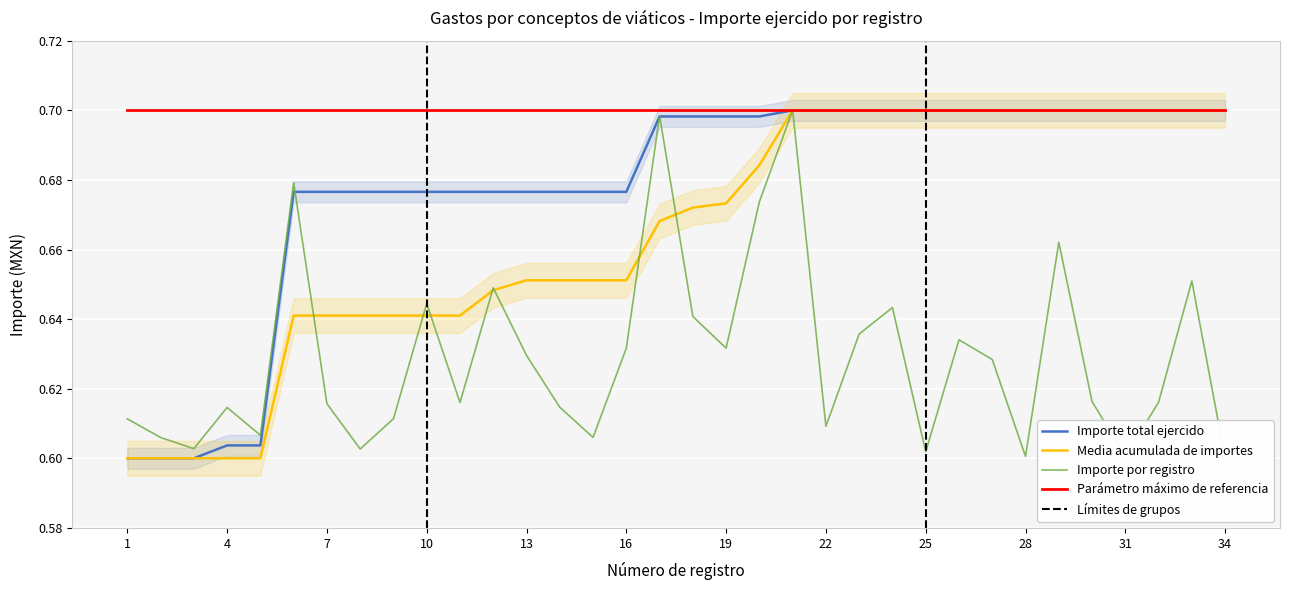

Rank the series by their maximum value, from highest to lowest.

Importe total ejercido, Media acumulada de importes, Importe por registro, Parámetro máximo de referencia